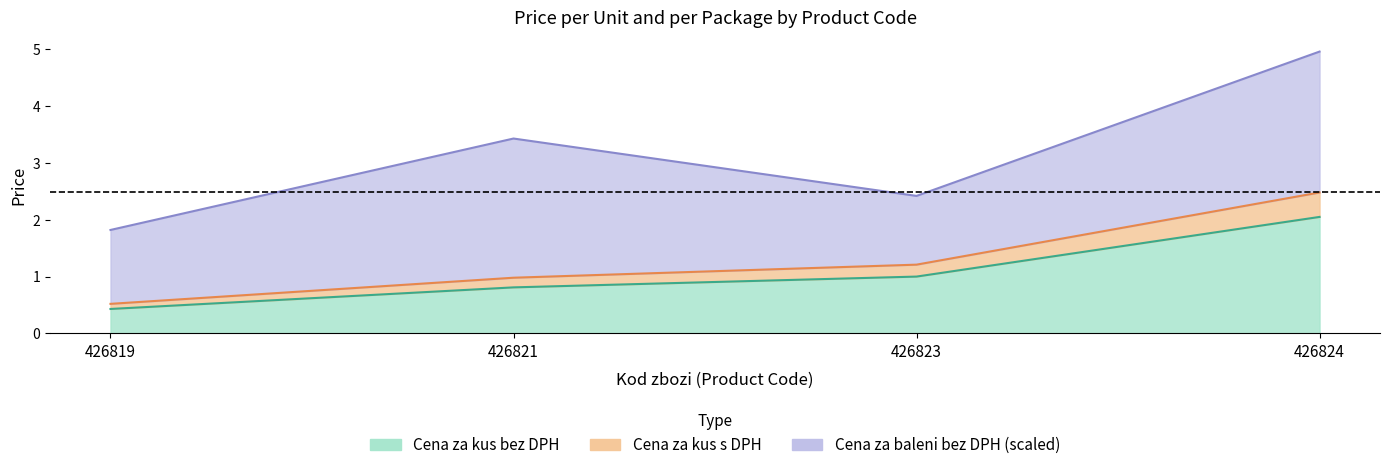

True or false: Cena za kus s DPH and Cena za kus bez DPH cross at least once.

False